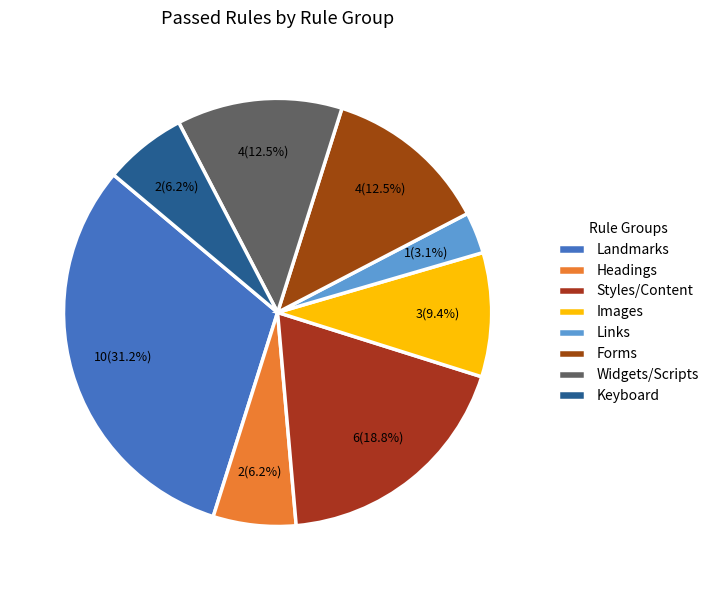

What is the largest slice in the pie chart?

Landmarks